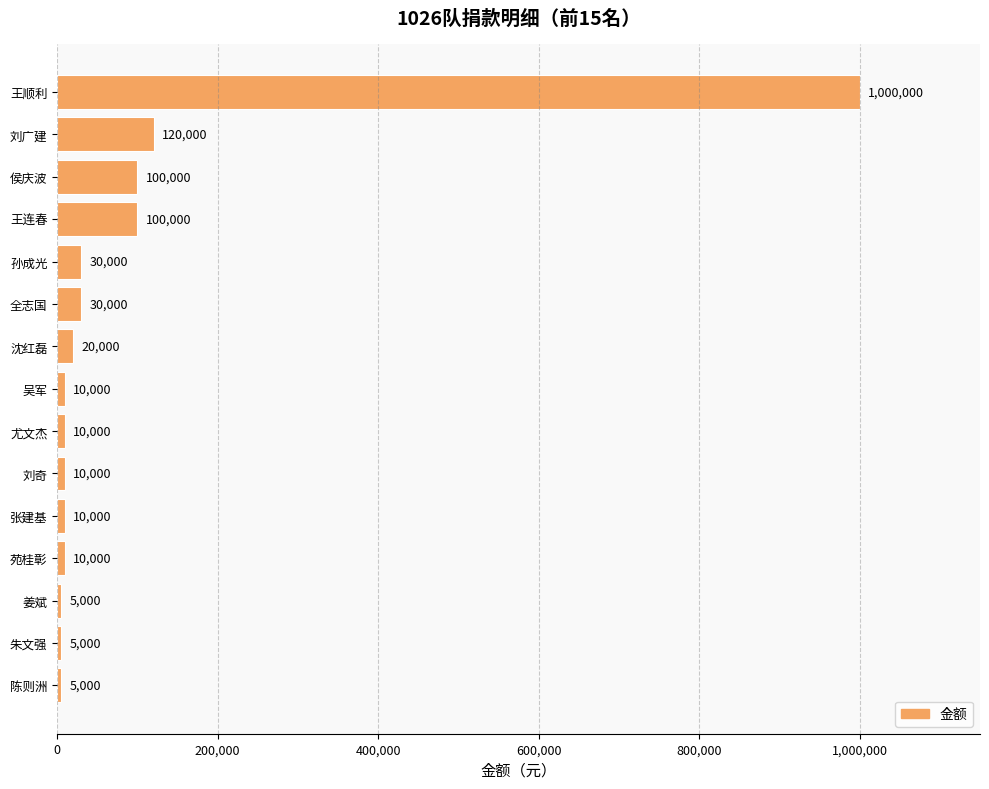

What is the maximum value shown in the chart?

1000000